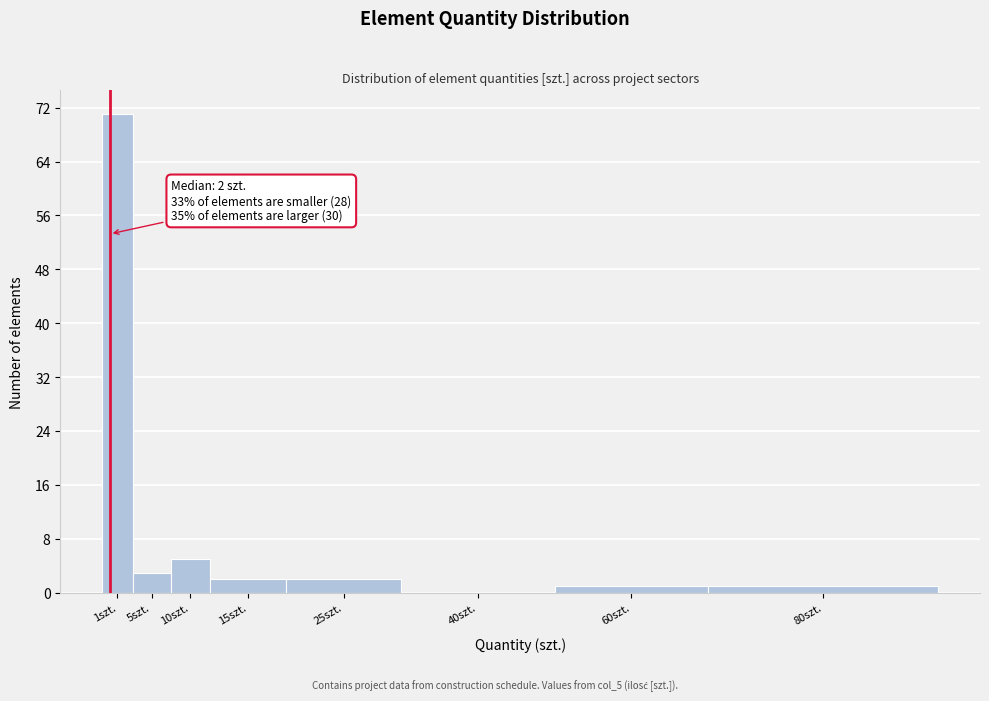

Reading left to right, what are all the values shown in this chart?

1szt.=71	5szt.=3	10szt.=5	15szt.=2	25szt.=2	40szt.=0	60szt.=1	80szt.=1